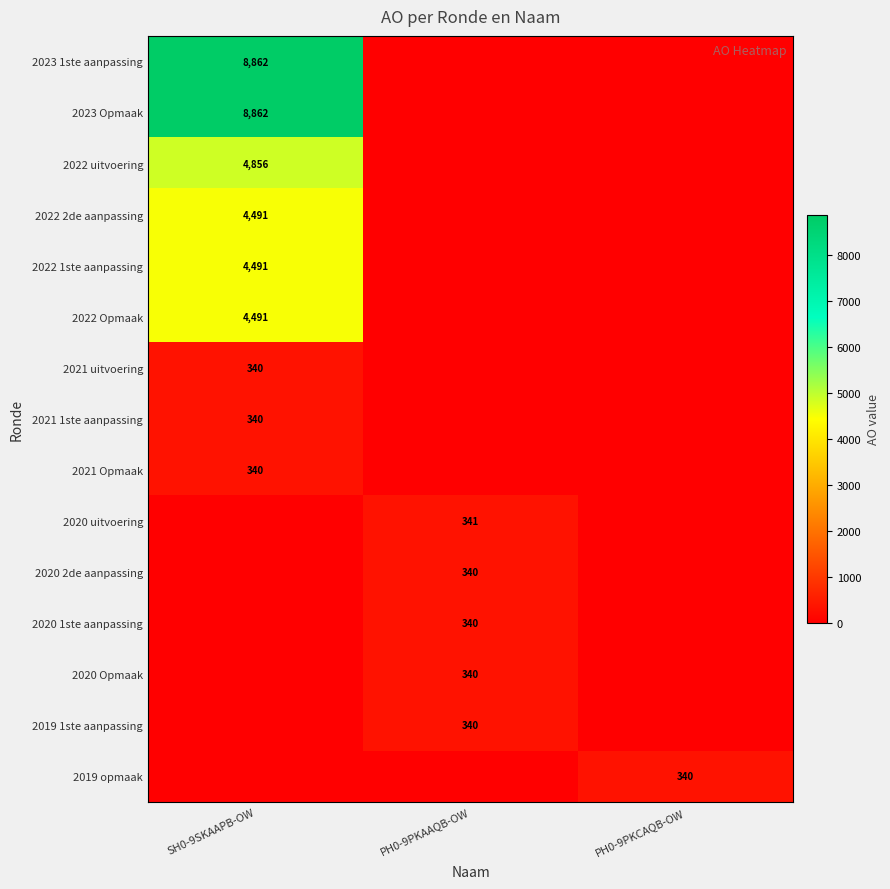

Between PH0-9PKCAQB-OW and SH0-9SKAAPB-OW, which is larger?

SH0-9SKAAPB-OW